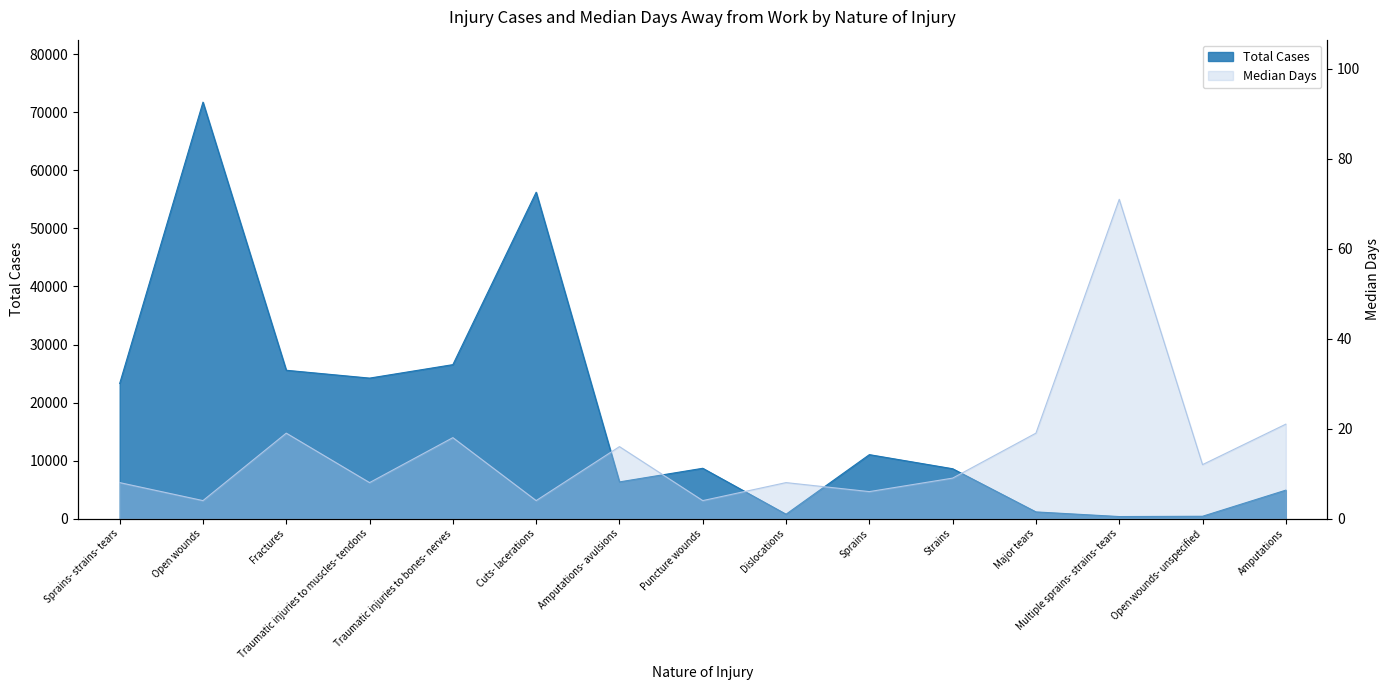

How many lines are shown in the chart?

2